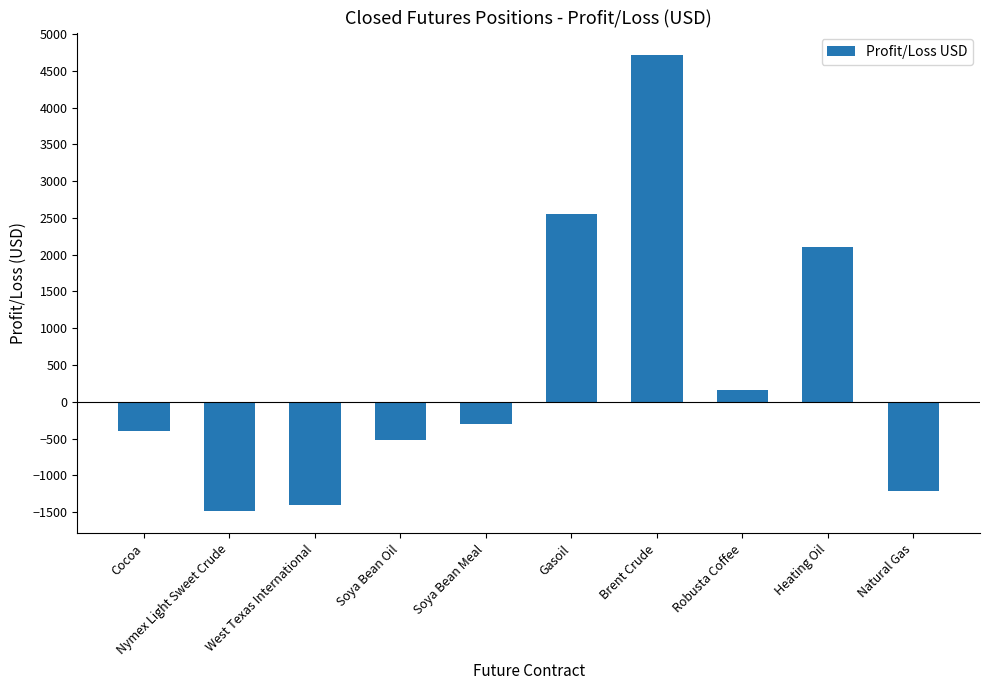

How many series are shown in this chart?

1